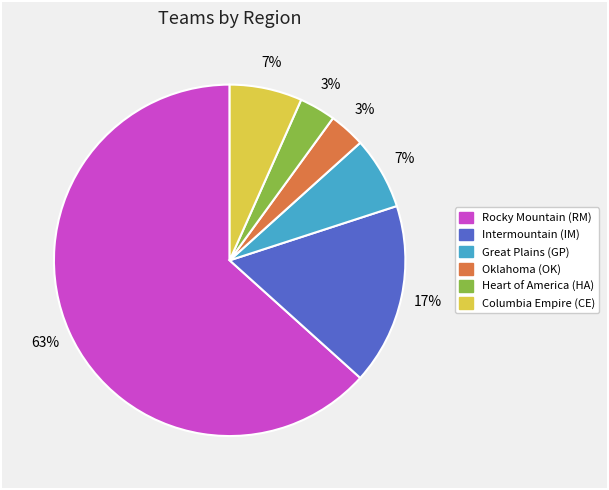

To the nearest percent, what is the average slice percentage?

17%